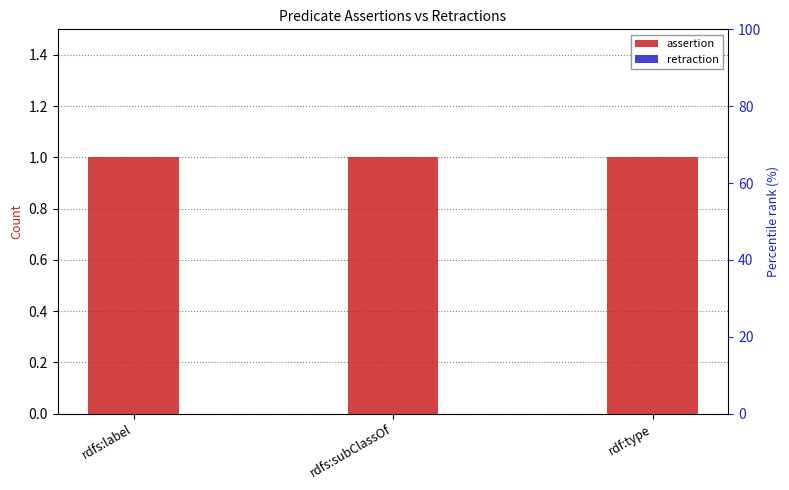

What is the sum of all assertion values?

3